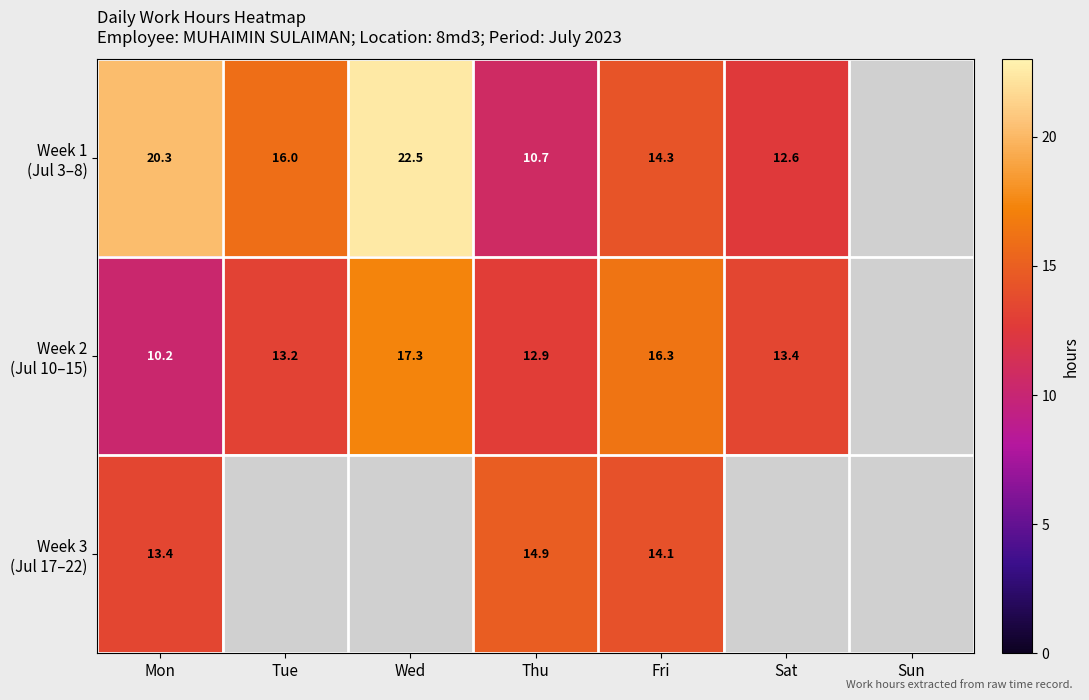

What is the difference between the highest and lowest values at Fri?

2.2